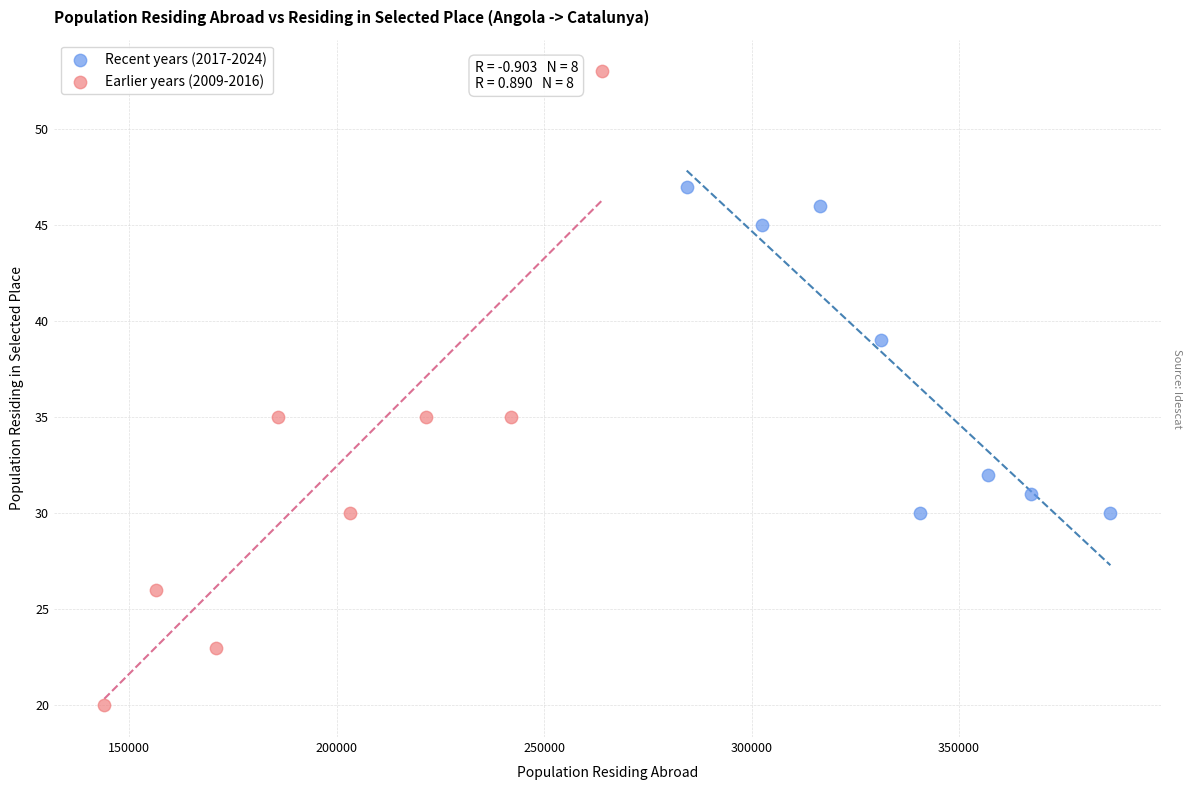

Which series contains the lowest Y value?

Earlier years (2009-2016)